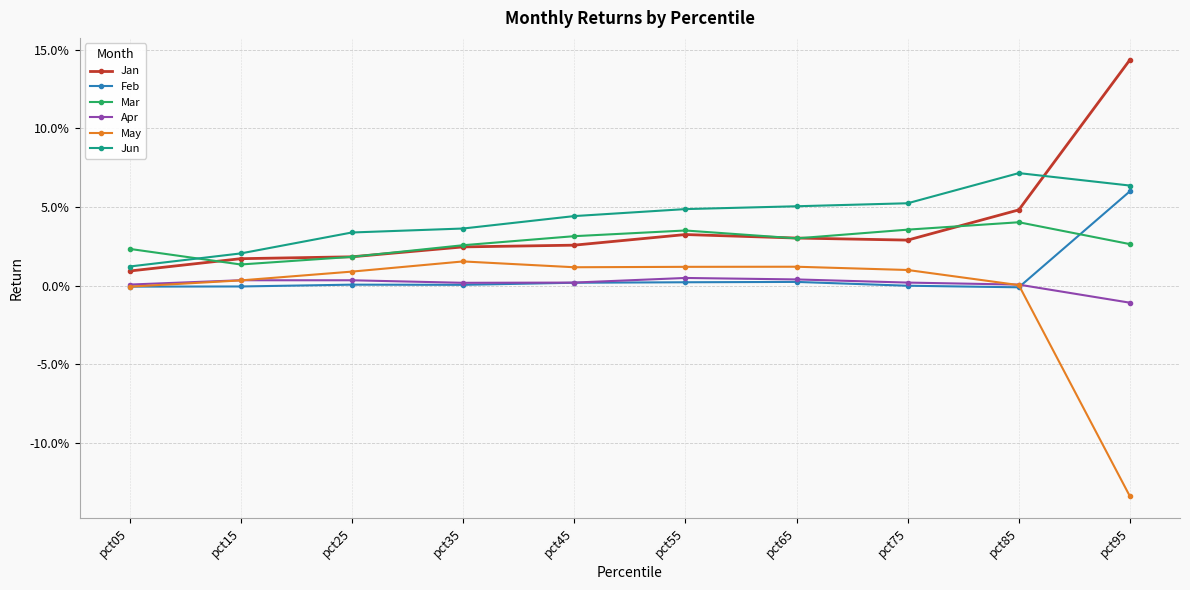

What are all the series names shown in the legend?

Jan, Feb, Mar, Apr, May, Jun